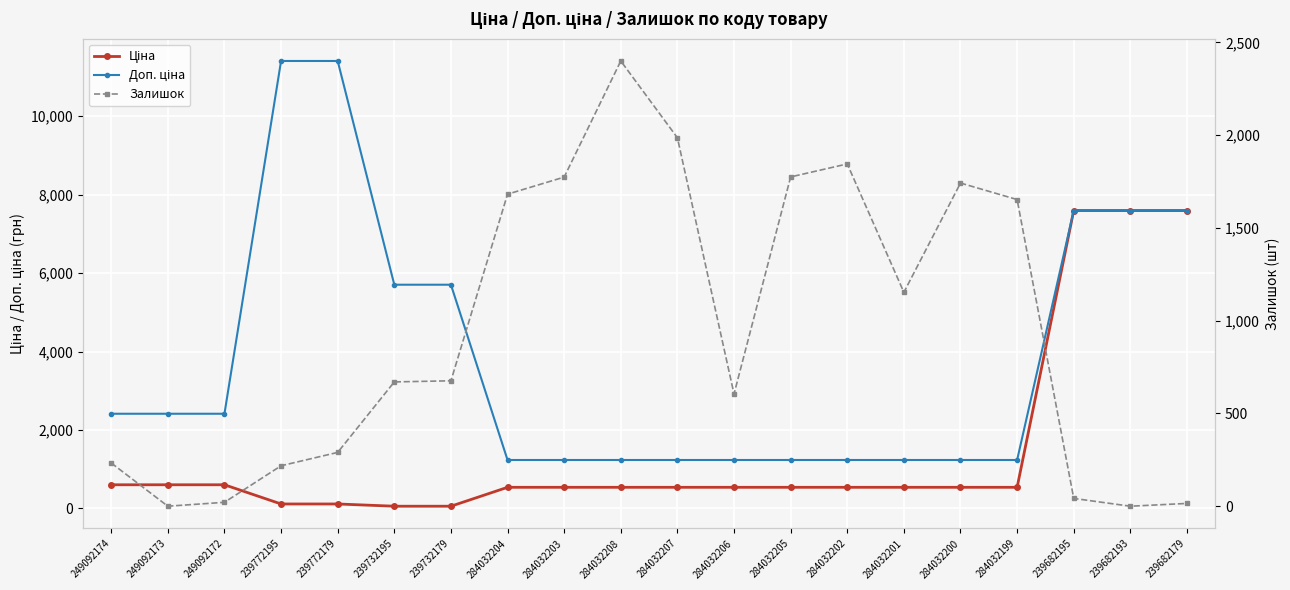

Is it true that Залишок equals 2400.0 at 284032208?

True